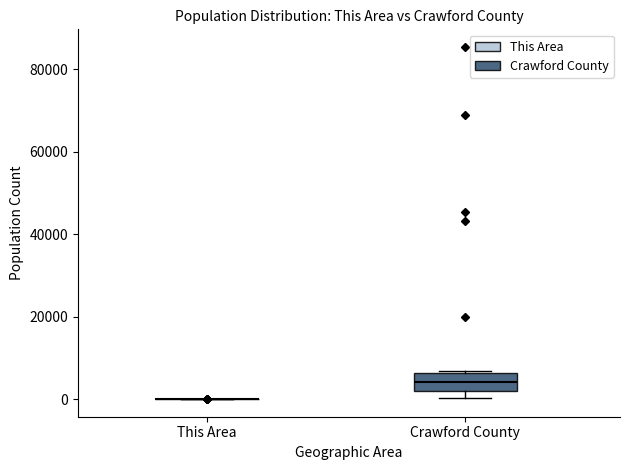

Reading left to right, read every box against the y-axis: the position of its median line, the range the box covers, and the ends of its whiskers. The values are not printed on the chart, so give them approximately, as read against the axis.

This Area: box collapsed to a line at 0, whiskers 0 to 0
Crawford County: median 4000, box 2000 to 6000, whiskers 0 to 6000 (just above the box's upper edge)